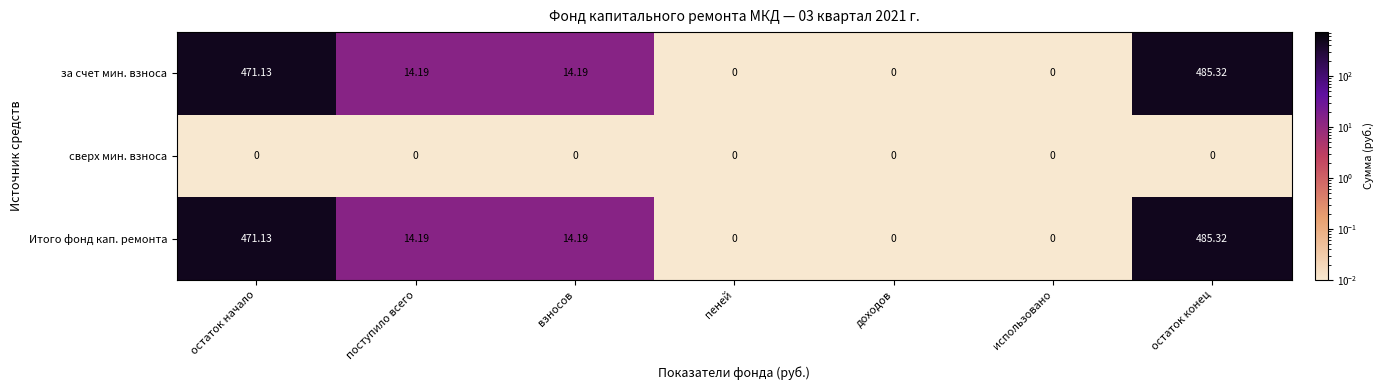

At which category is the sum across all series the highest?

остаток конец